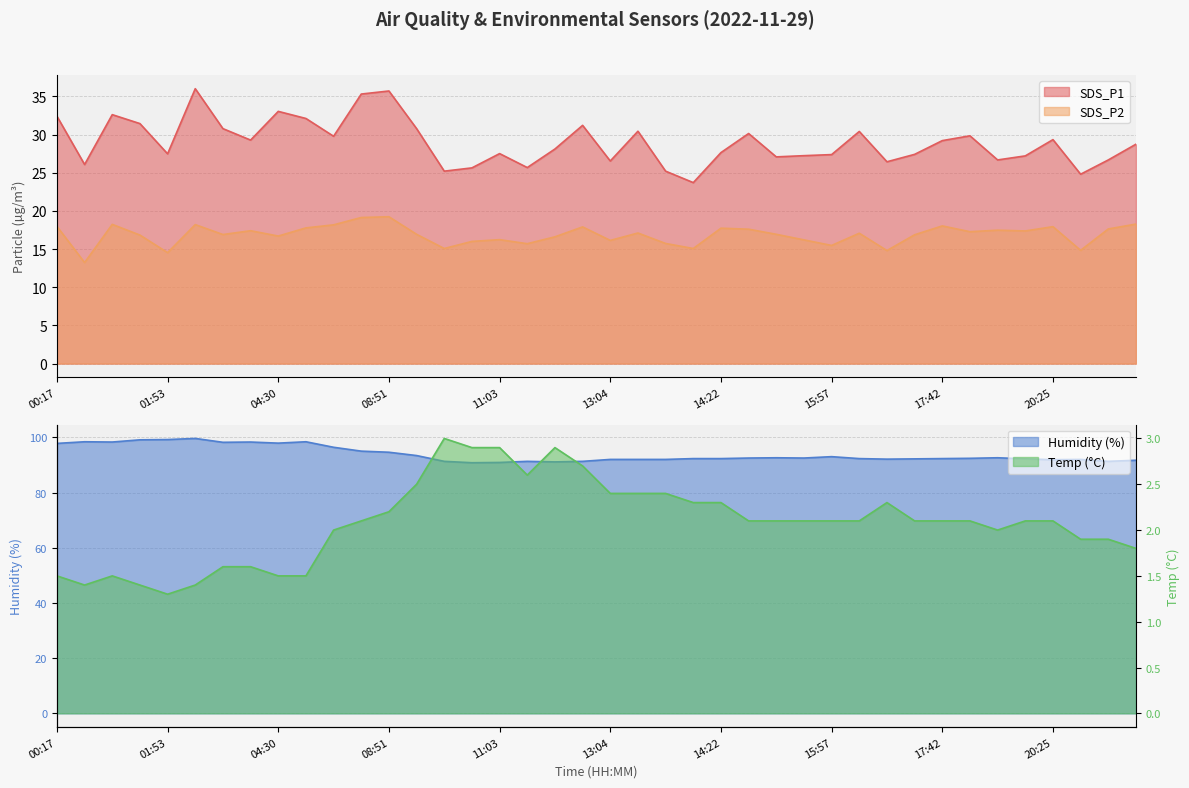

True or false: SDS_P1 and SDS_P2 cross at least once.

False